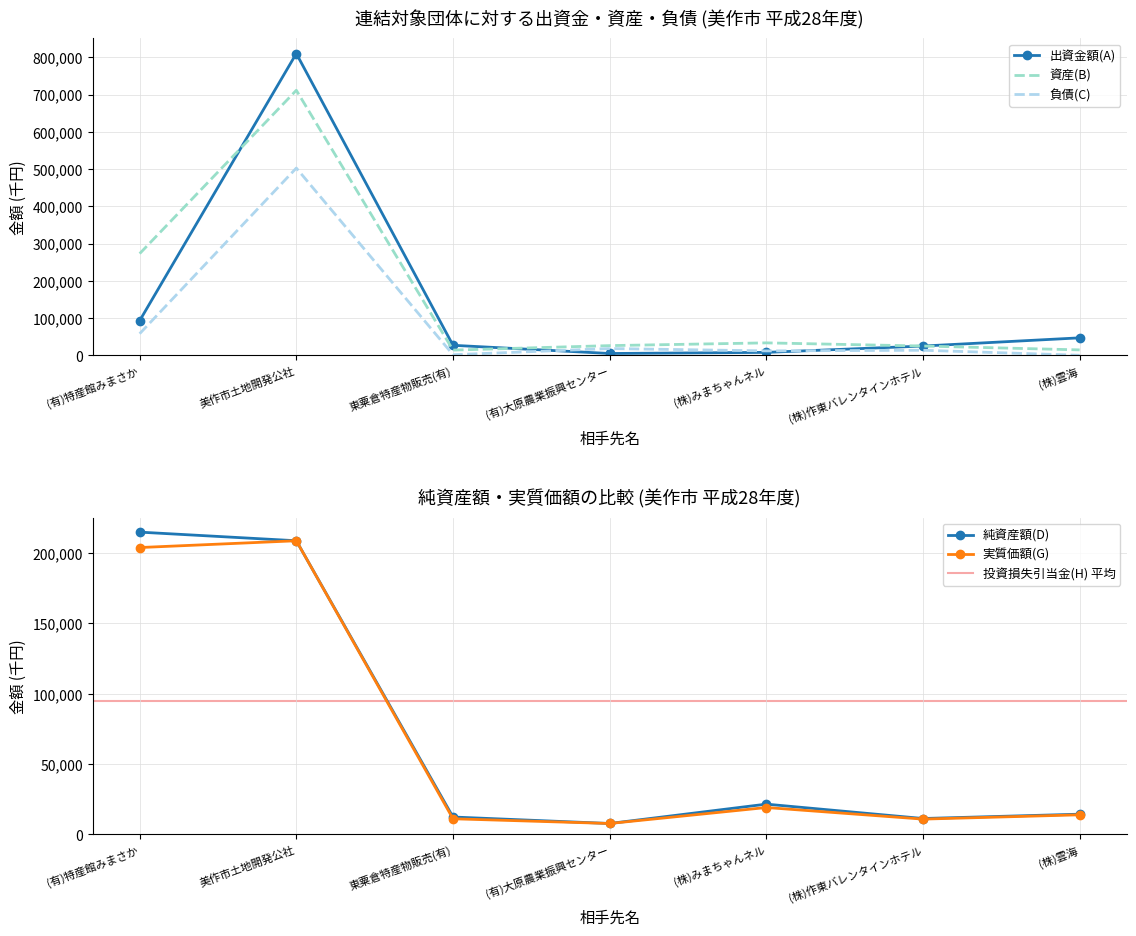

True or false: 純資産額(D) and 実質価額(G) intersect in this chart.

False